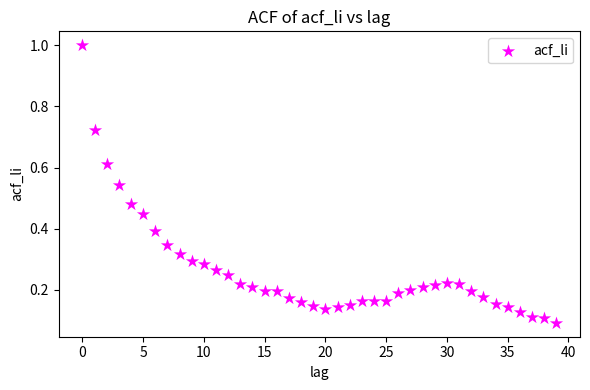

What is the range of Y values (max minus min)?

0.9